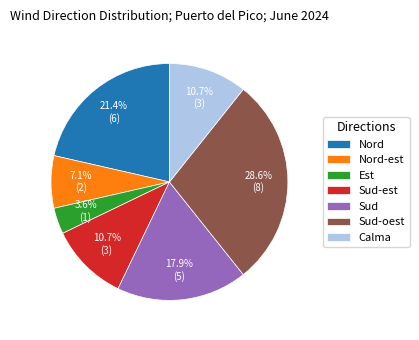

To the nearest percent, what is the difference between the largest and smallest slice percentages?

25%